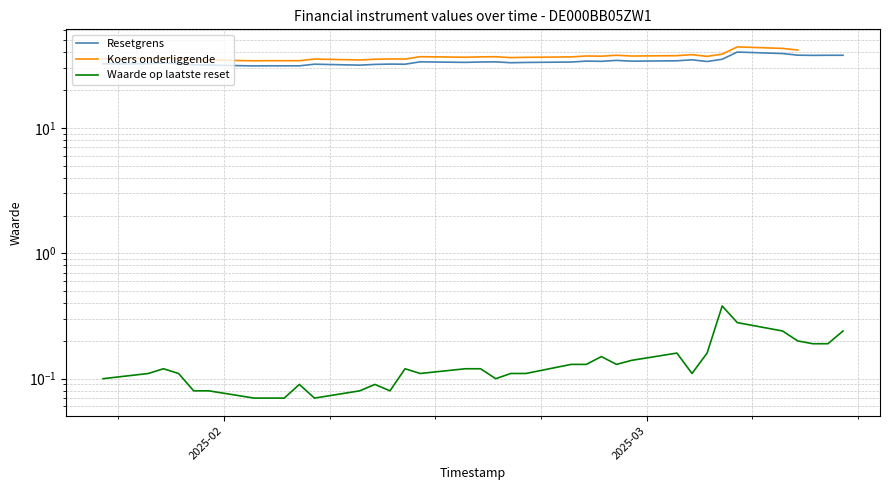

The value of Koers onderliggende at 21 is 52.0. True or false?

False